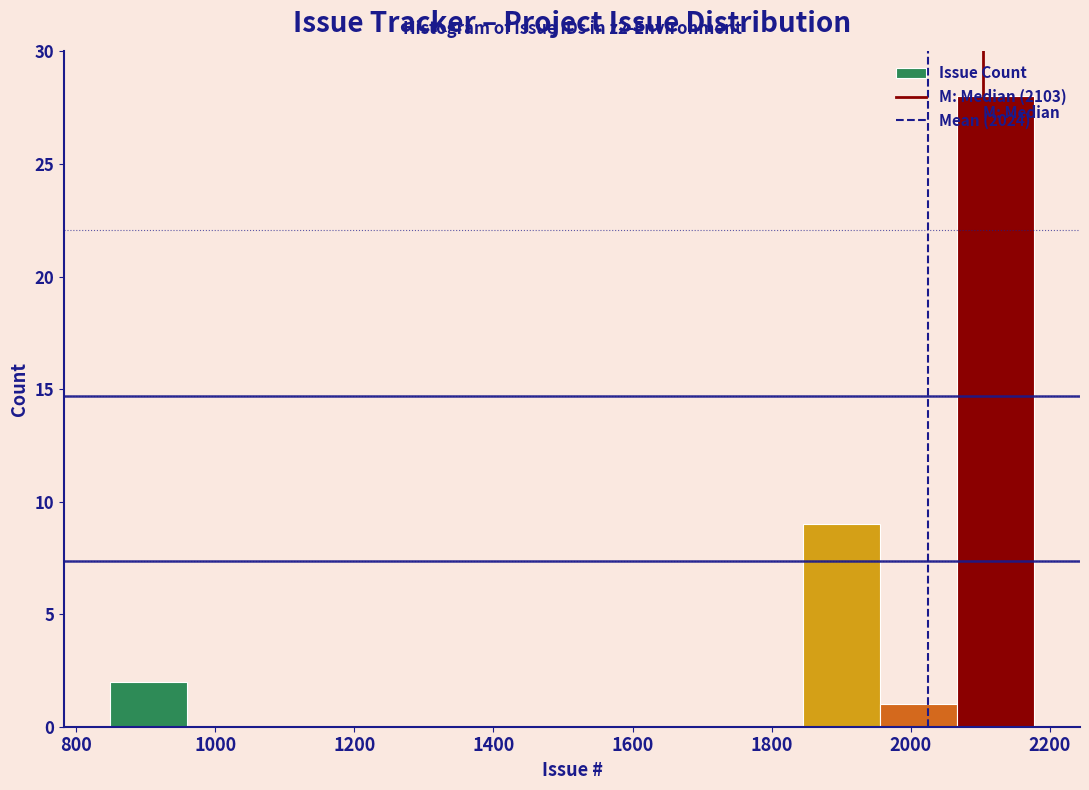

Which range on the x-axis has the tallest bar?

2060 to 2180